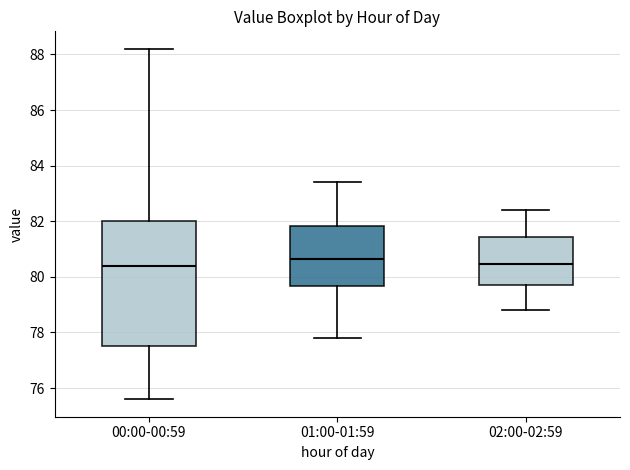

Where is the upper edge of the box for 00:00-00:59 on the y-axis? The values are not printed on the chart, so give them approximately, as read against the axis.

82.0